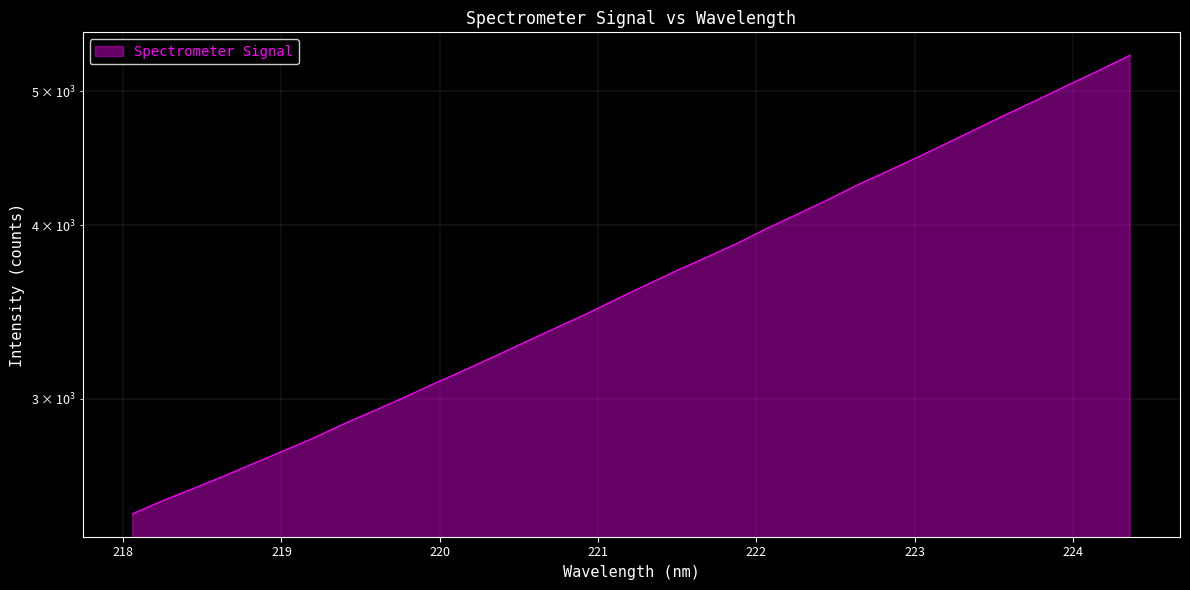

Is it true that the value at 219.0156 is 2752.4?

True